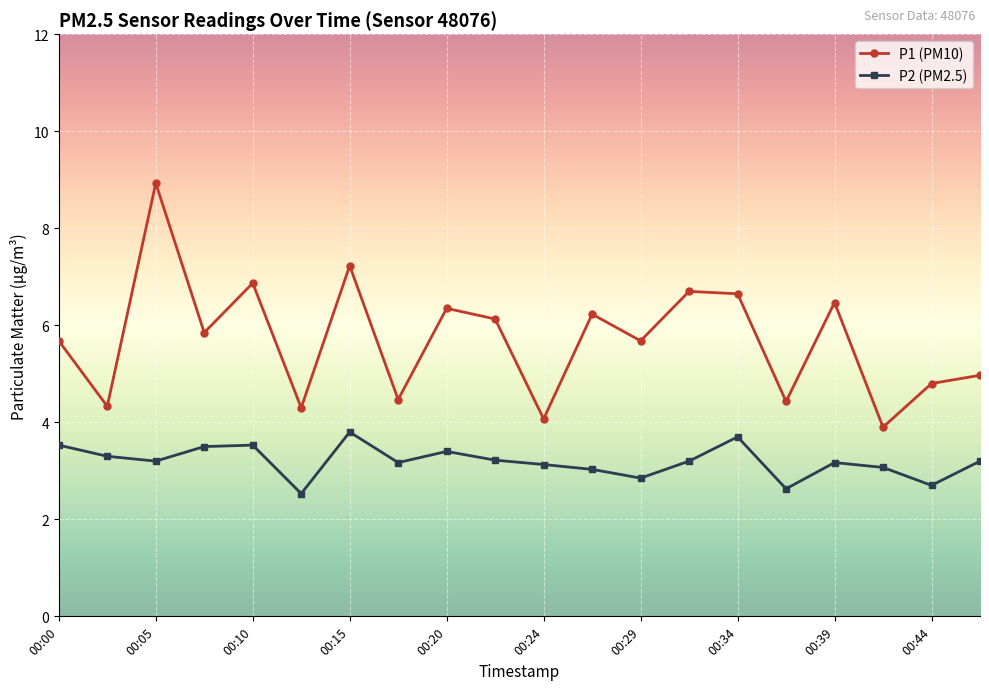

What is the value of the P1 (PM10) point at the 7th from the left?

7.2